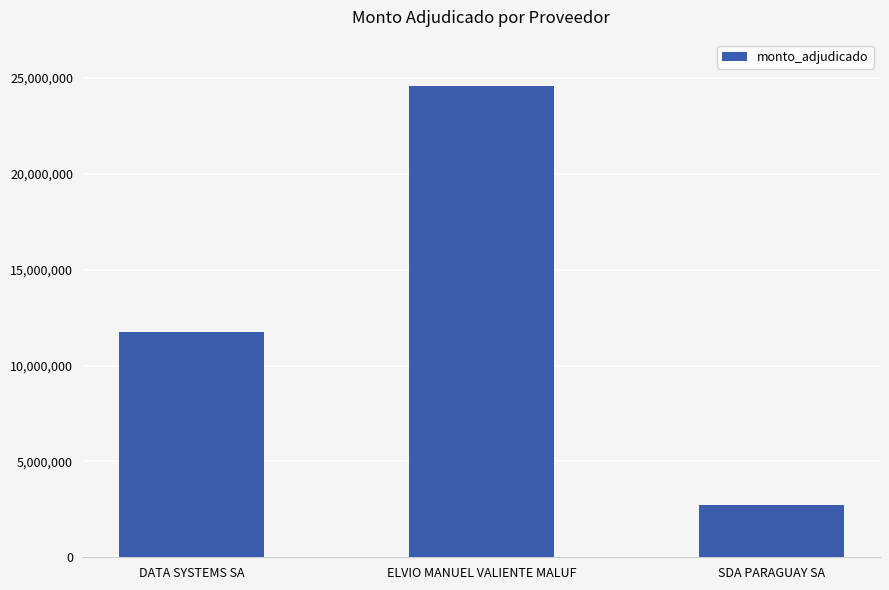

How many data points are less than 11753500?

1